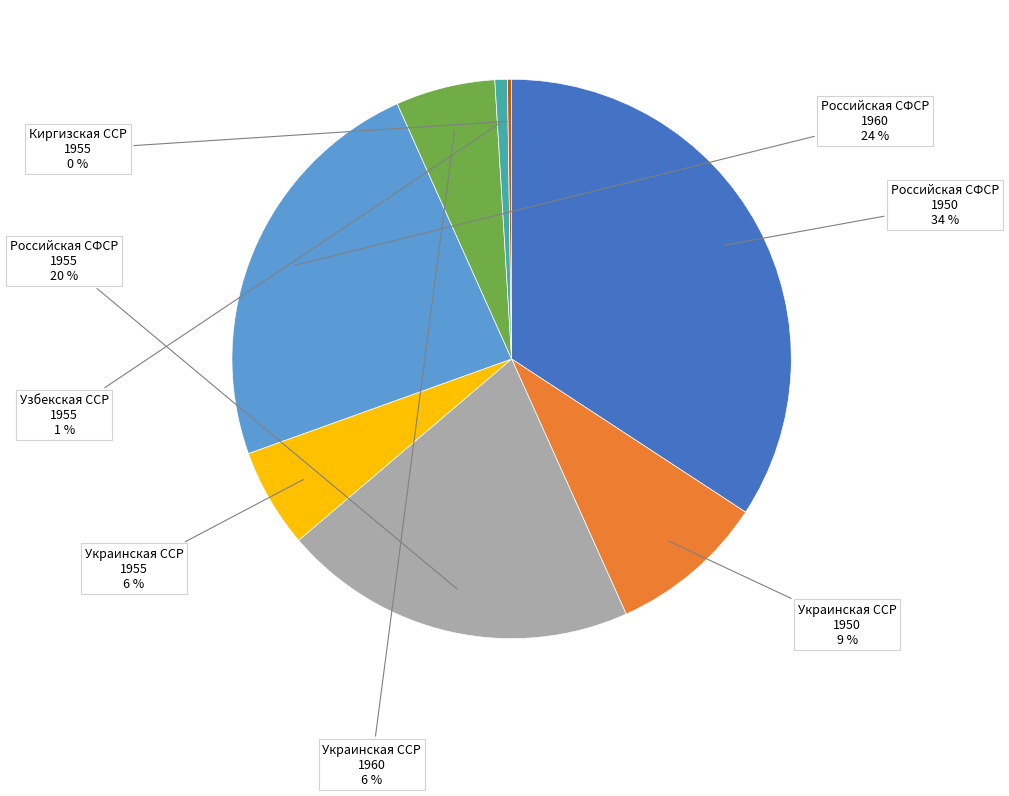

To the nearest percent, what is the average slice percentage?

12%